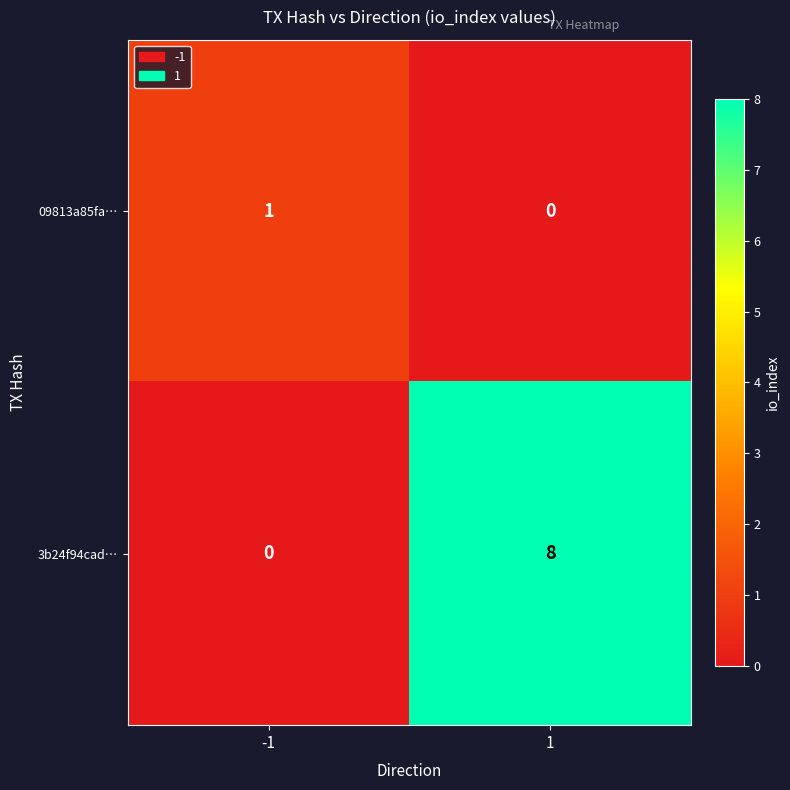

True or false: 3b24f94cad… has a value of 14 at 1.

False